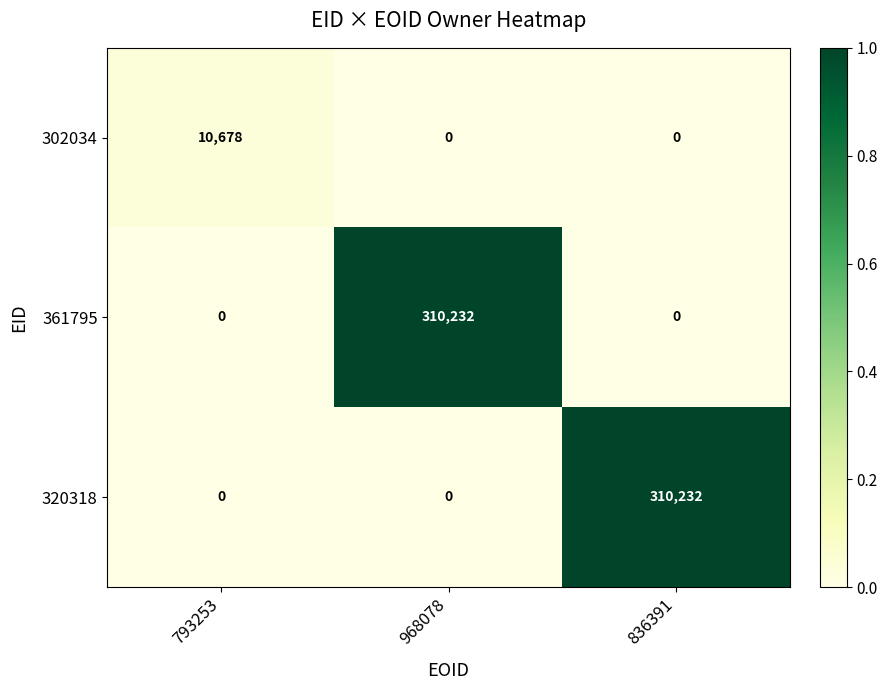

What is the total value across all series at 836391?

310232